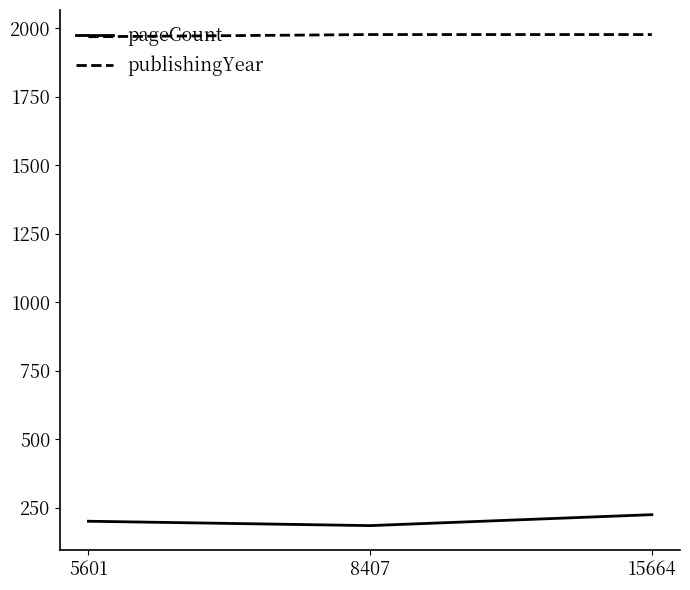

What are all the series names shown in the legend?

pageCount, publishingYear